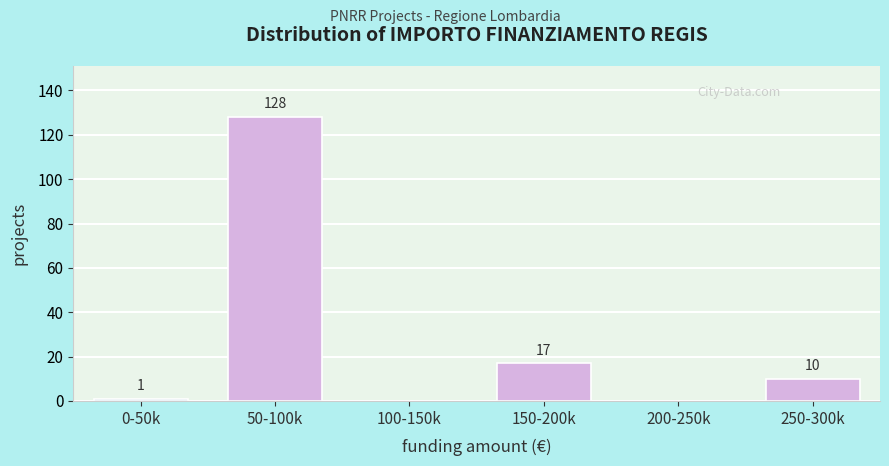

Reading right to left, transcribe all the data shown in this chart.

250-300k=10	200-250k=0	150-200k=17	100-150k=0	50-100k=128	0-50k=1